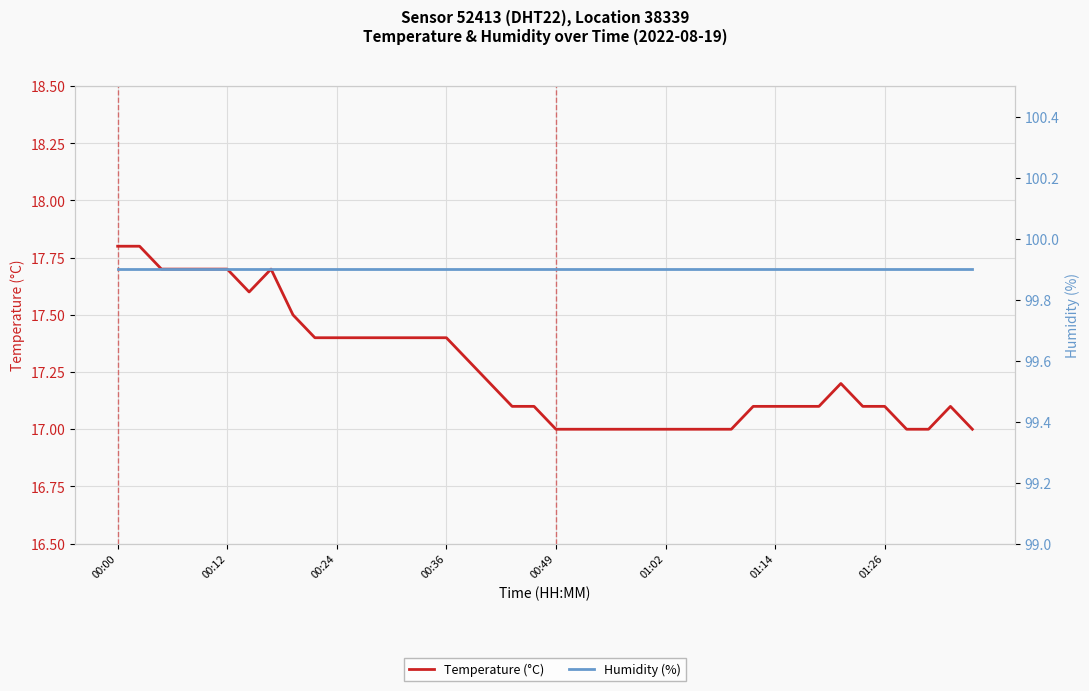

How many lines are shown in the chart?

2